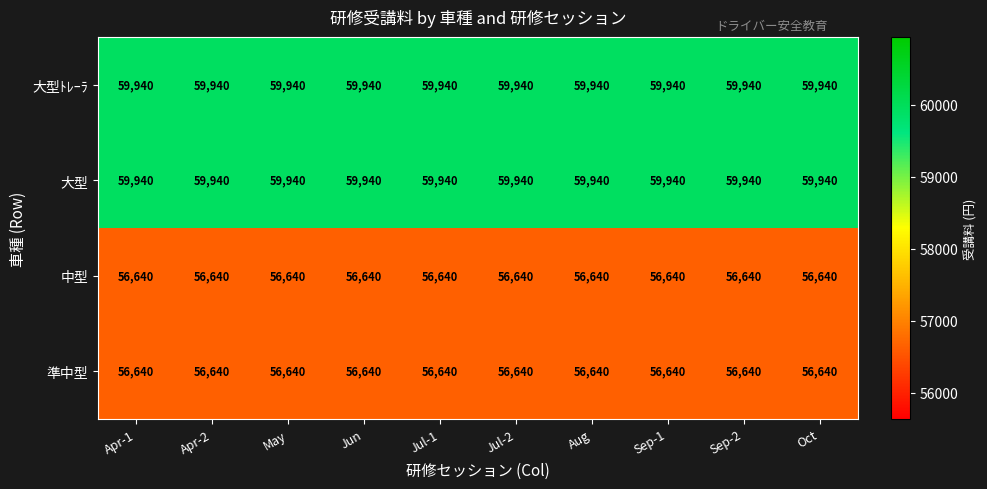

The 準中型 series shows 56640 at Aug. True or false?

True